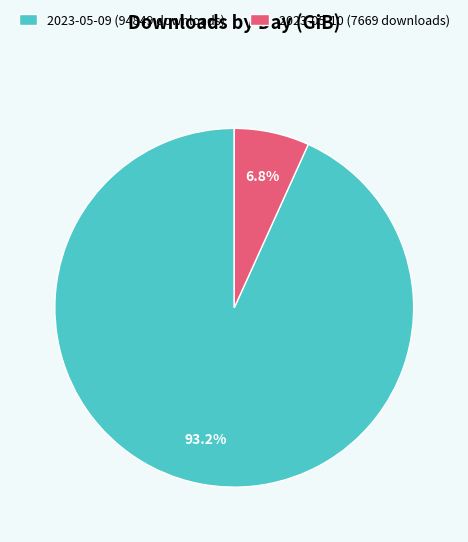

Count the number of slices in the pie.

2